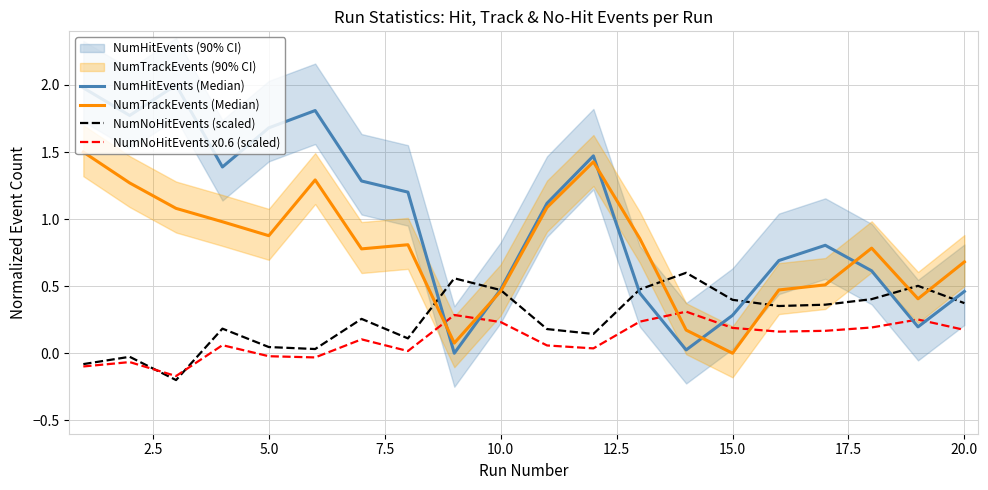

What is the smallest value displayed?

-0.2